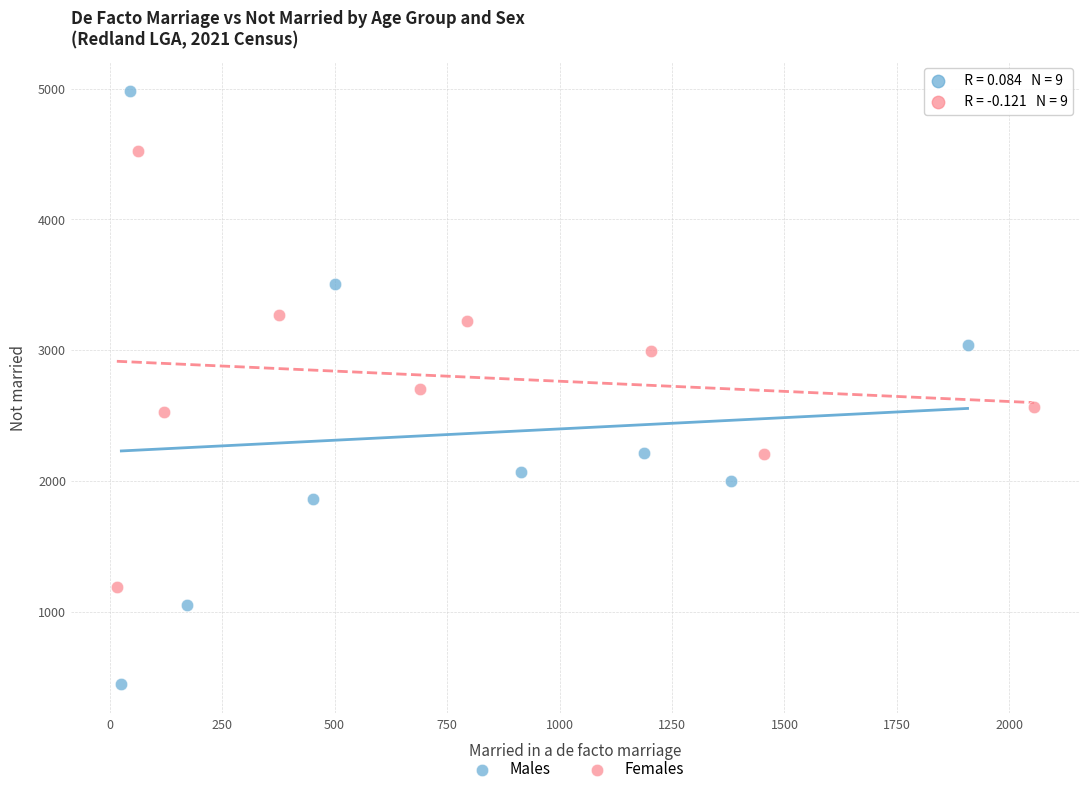

Which series has the largest Y range (max minus min)?

Males